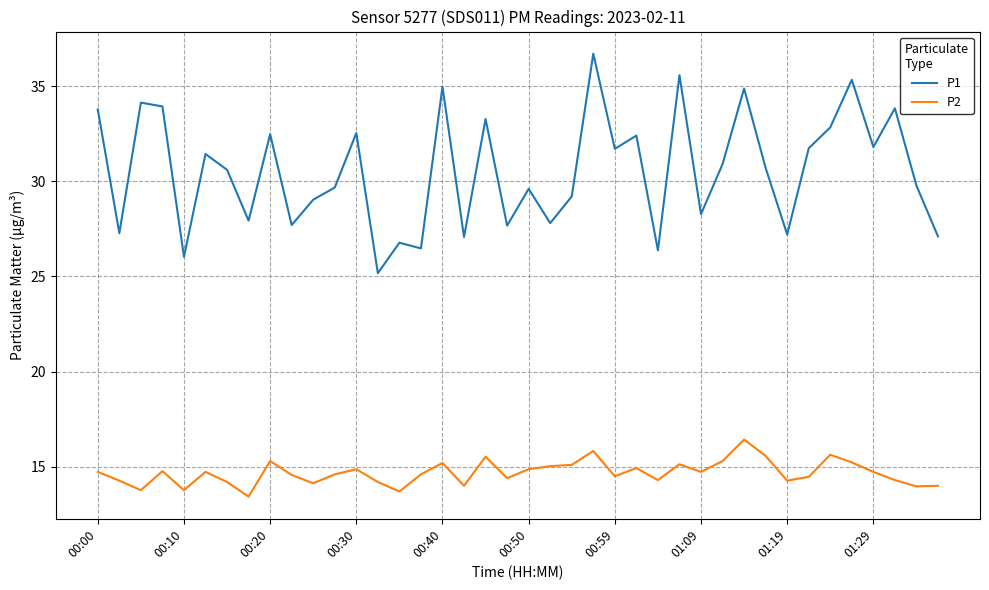

True or false: P1 and P2 intersect in this chart.

False